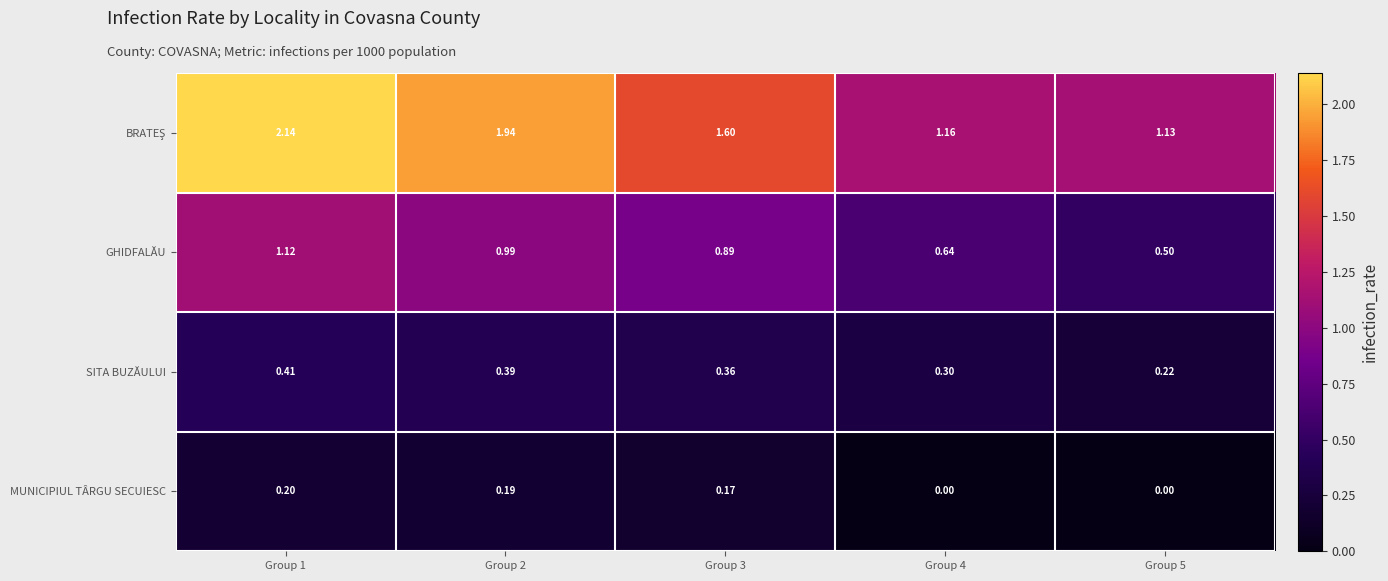

Count the number of categories in the chart.

5